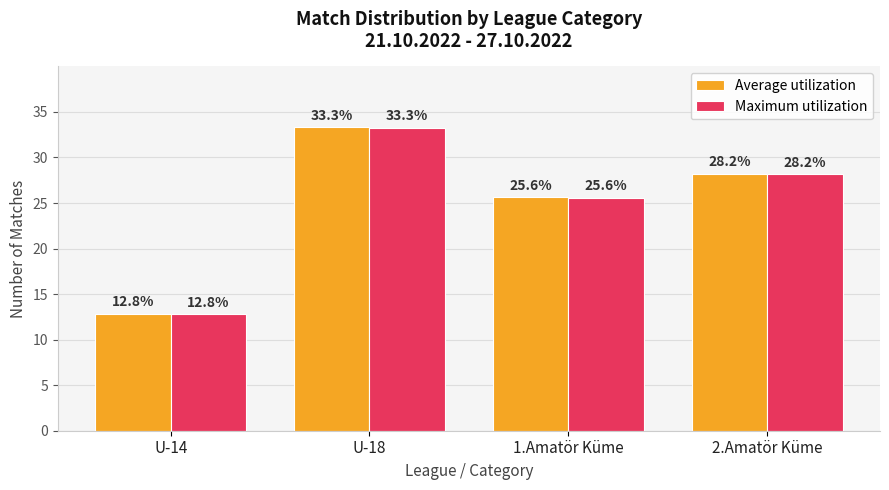

What is the total value across all series at U-14?

25.6